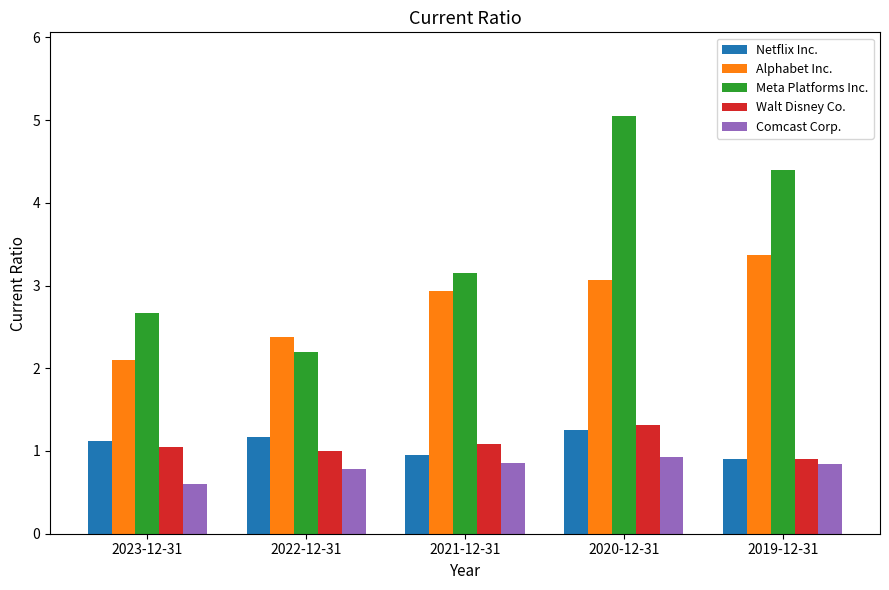

What is the difference between the highest and lowest values at 2021-12-31?

2.3